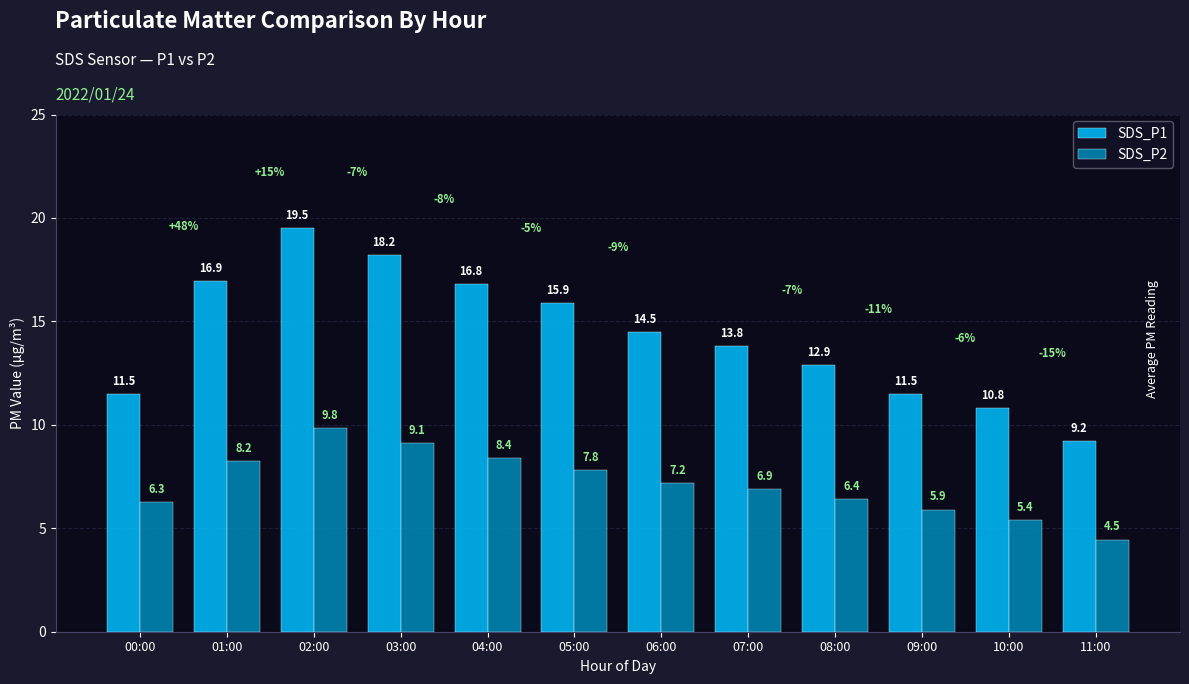

What is the difference between the second highest and second lowest values in the SDS_P2 series?

3.7